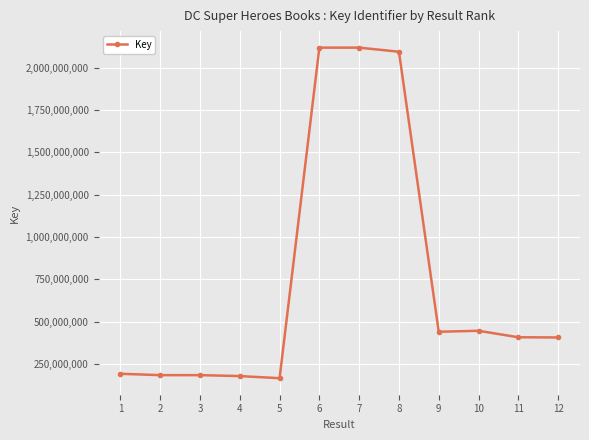

What is the value of the 9th point from the left?

440420135